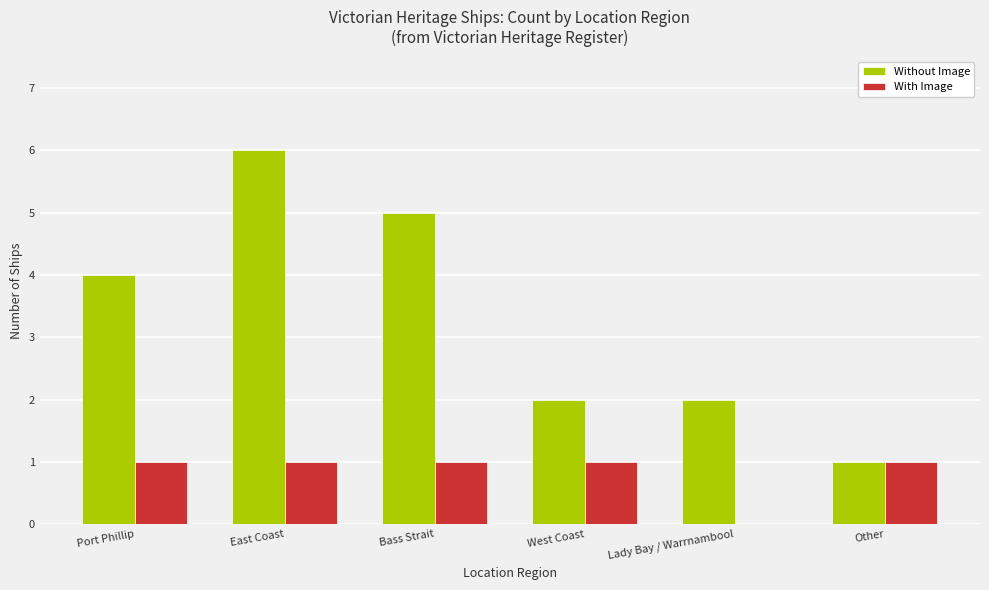

The value of With Image at West Coast is 1. True or false?

True